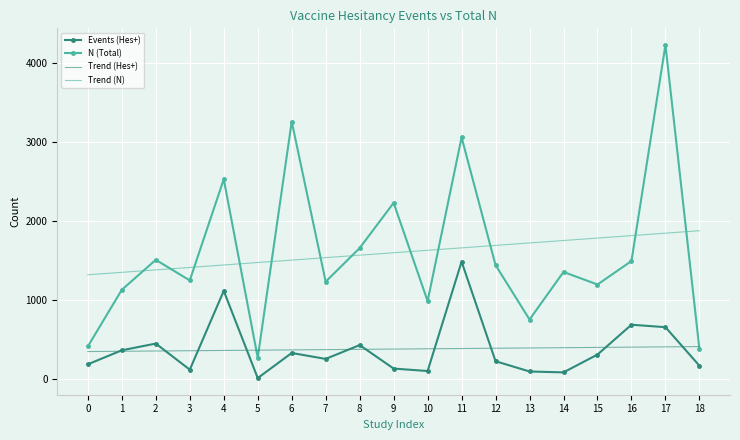

What is the total value across all series at 4?

5465.0